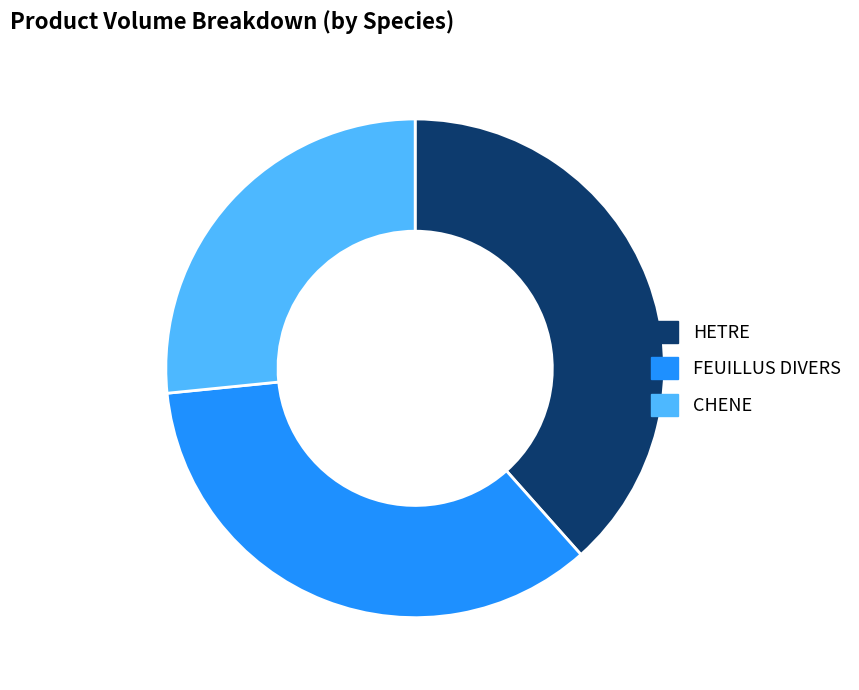

What is the ratio of the value at HETRE to the value at FEUILLUS DIVERS?

1.1